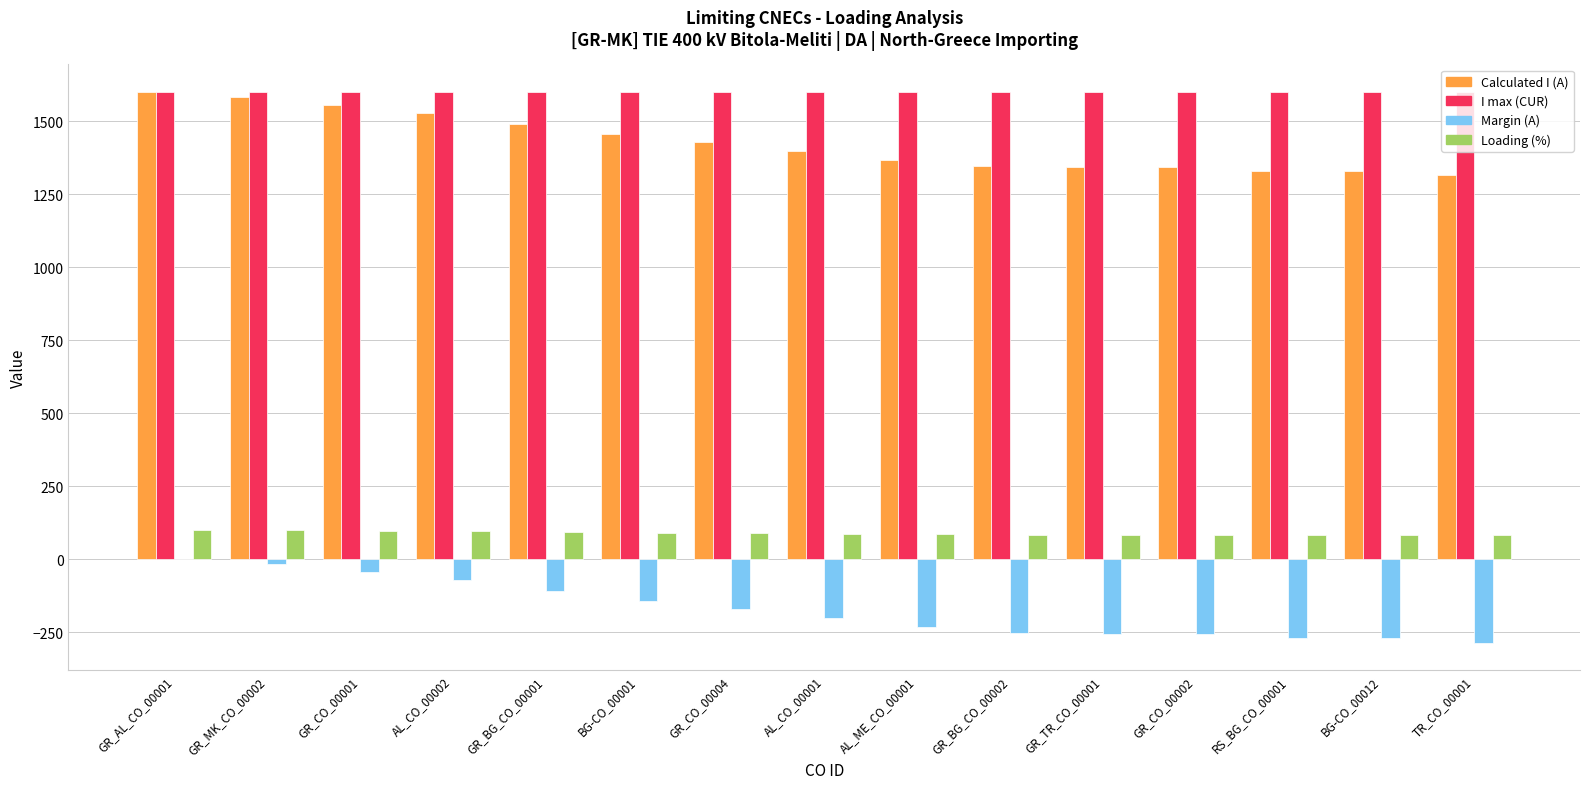

What is the sum of all Calculated I (A) values?

21416